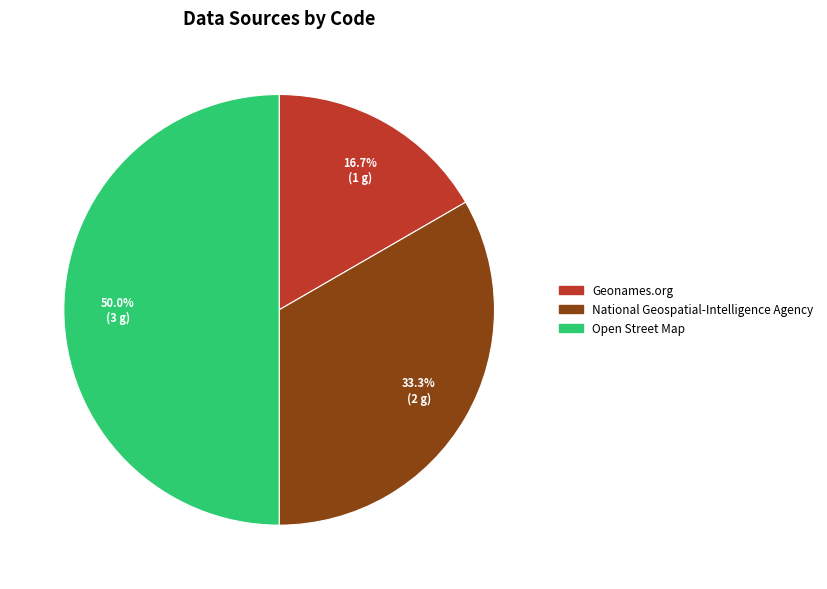

What is the ratio of the value at Open Street Map to the value at Geonames.org?

3.0